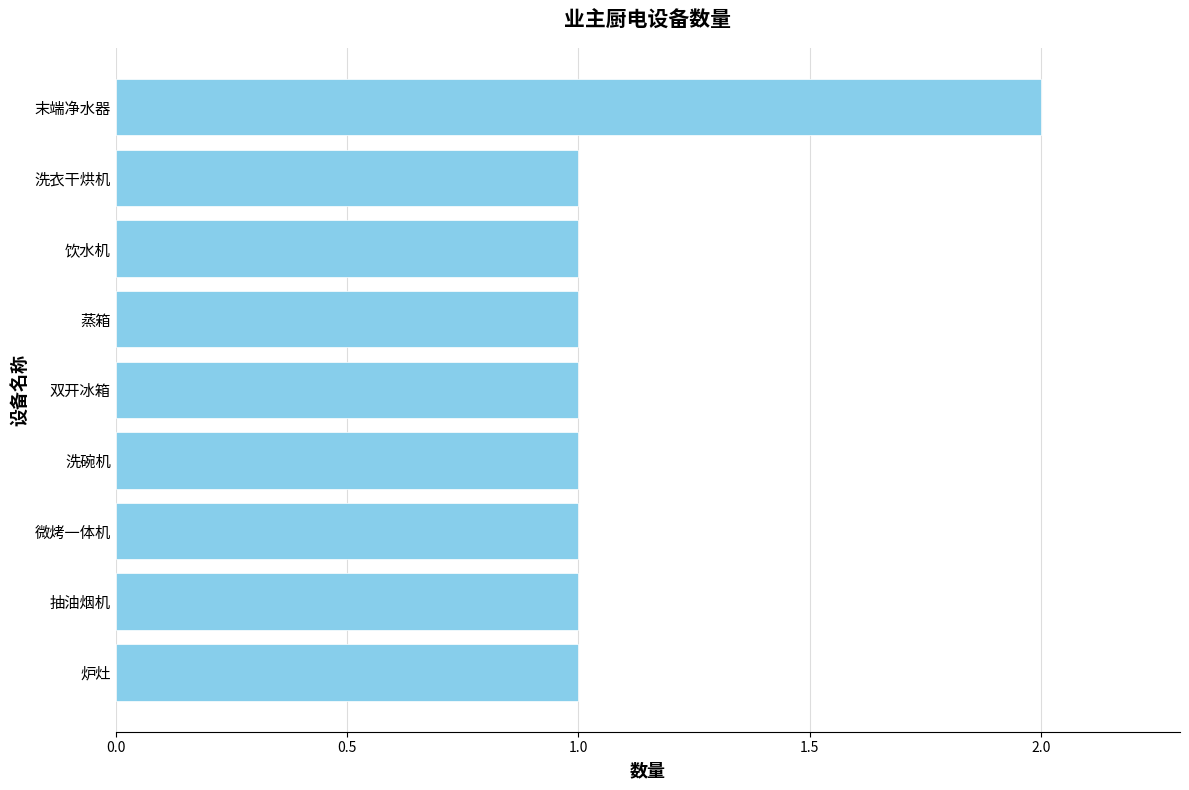

The chart shows a value of 1 at 洗衣干烘机. True or false?

True